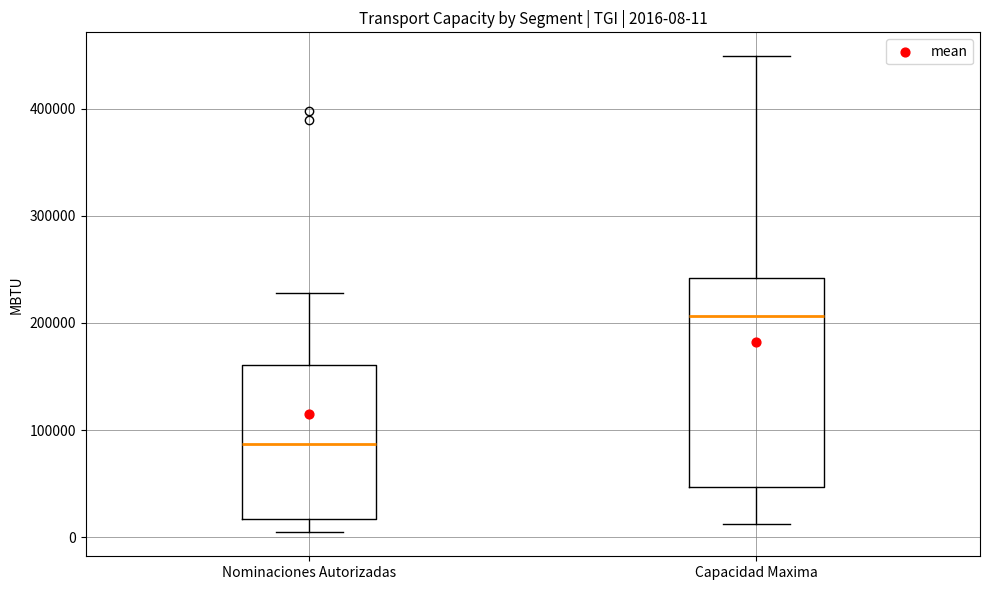

Which box is the tallest, from its lower edge to its upper edge?

Capacidad Maxima